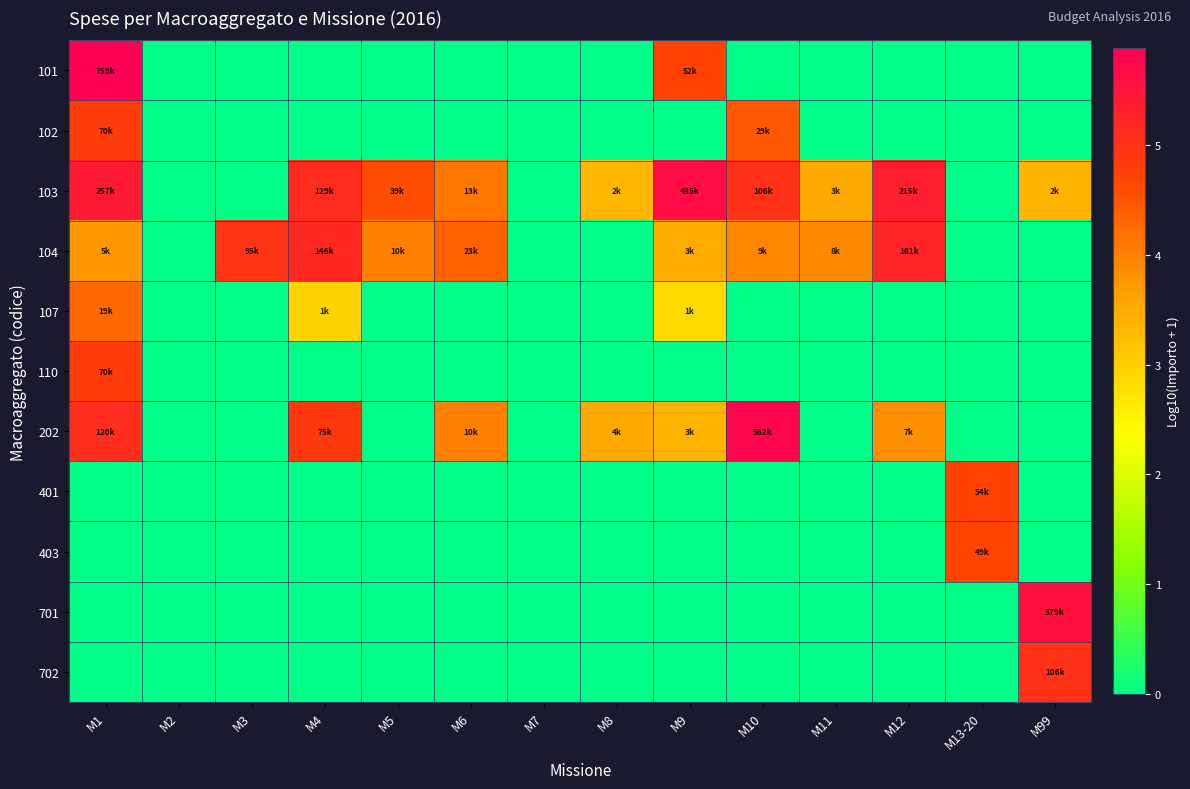

Which series has the largest total across all categories?

103